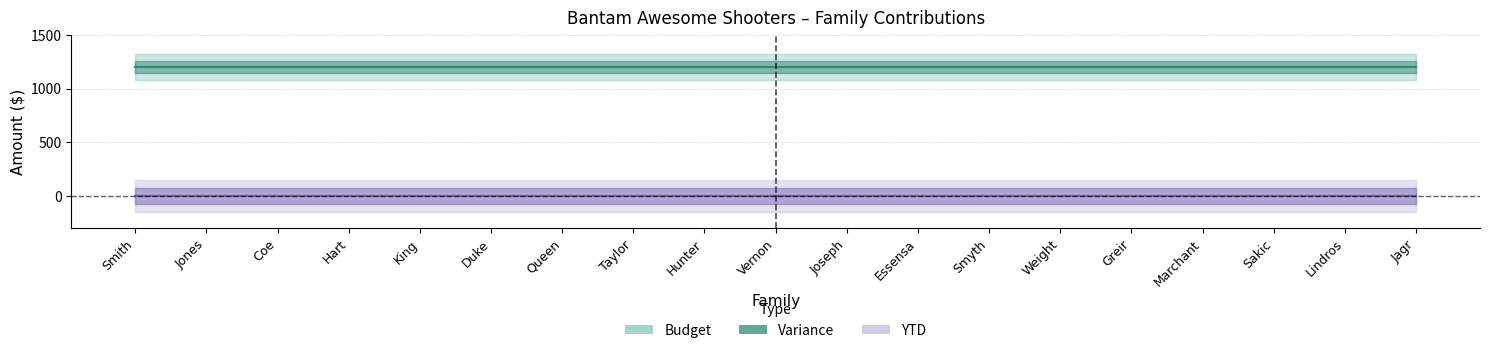

Which series has the widest spread of values?

Budget